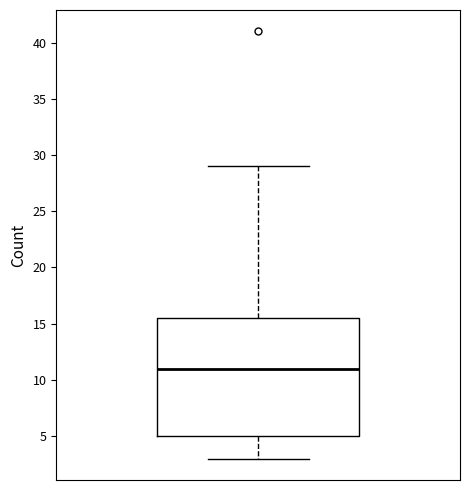

Transcribe this box plot: give where the median line is, the range the box spans, and where the two whiskers end, as read against the y-axis. The values are not printed on the chart, so give them approximately, as read against the axis.

median 11.0, box 5.0 to 15.5, whiskers 3.0 to 29.0